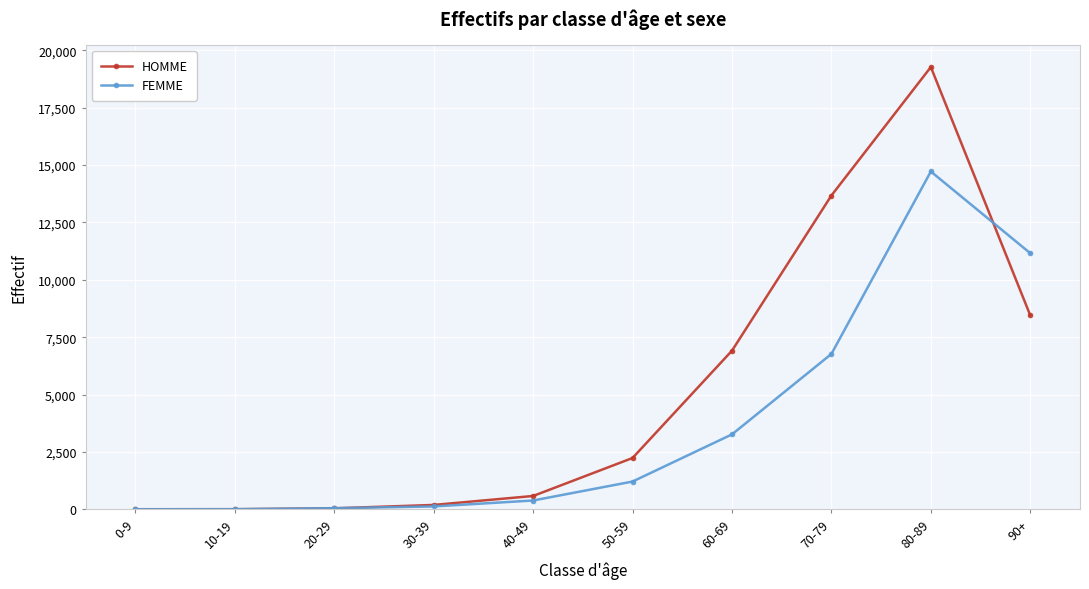

What is the value of the HOMME point at the 7th from the left?

6914